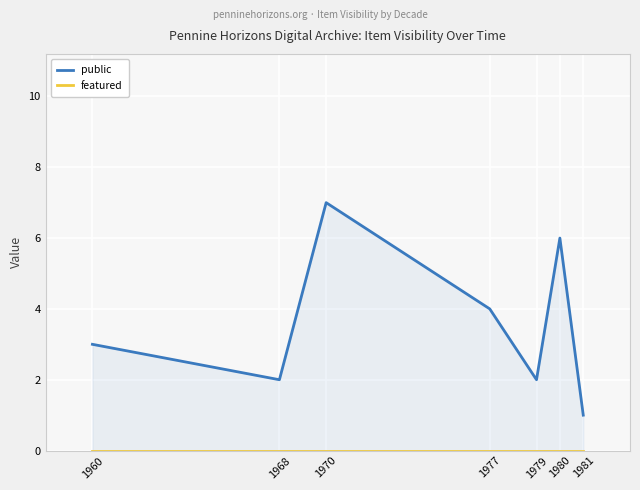

Reading right to left, extract all data points from this chart.

public: 1	6	2	4	7	2	3
featured: 0	0	0	0	0	0	0